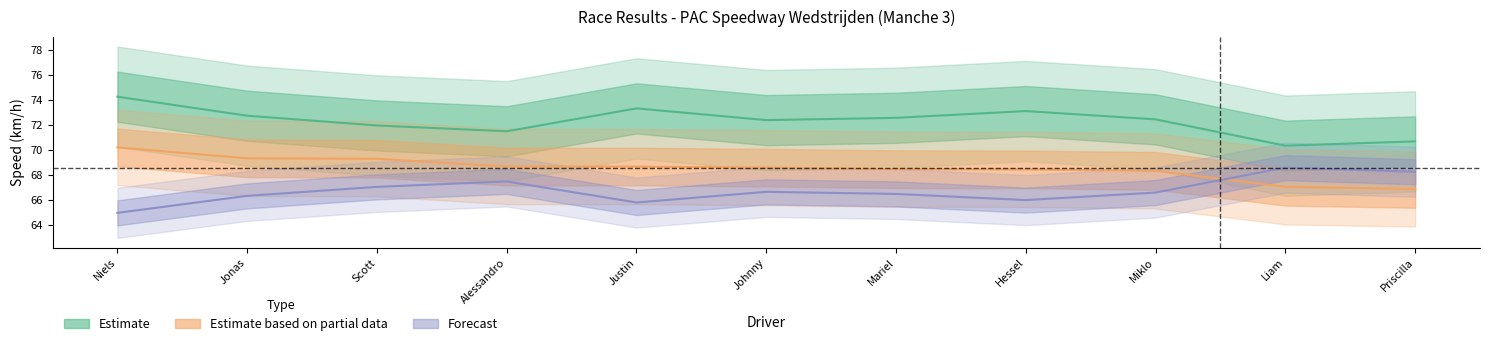

Rank the categories by Best Speed value from highest to lowest.

Niels, Justin, Hessel, Jonas, Mariel, Miklo, Johnny, Scott, Alessandro, Priscilla, Liam